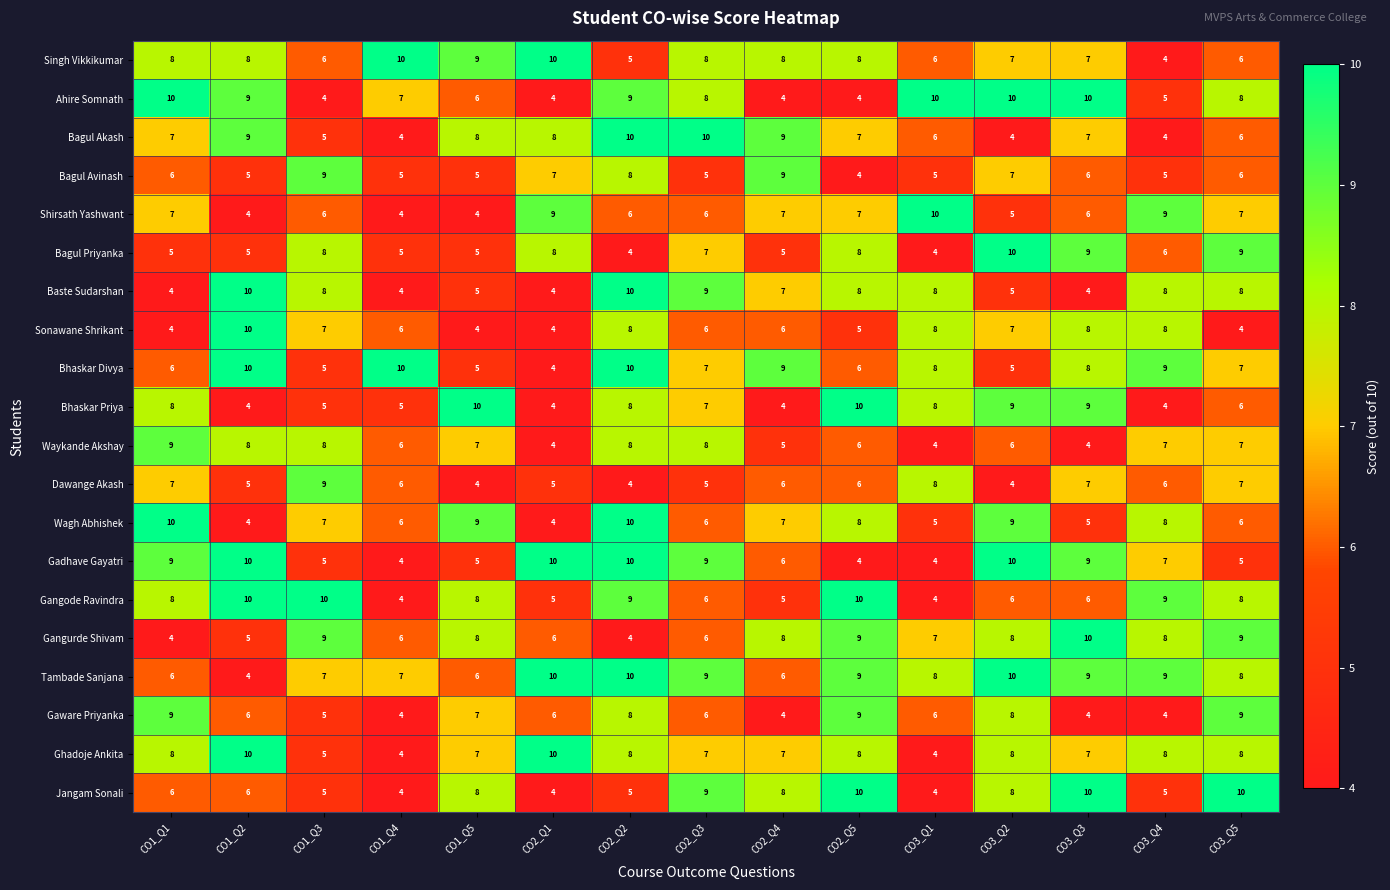

What is the maximum value for Ahire Somnath?

10